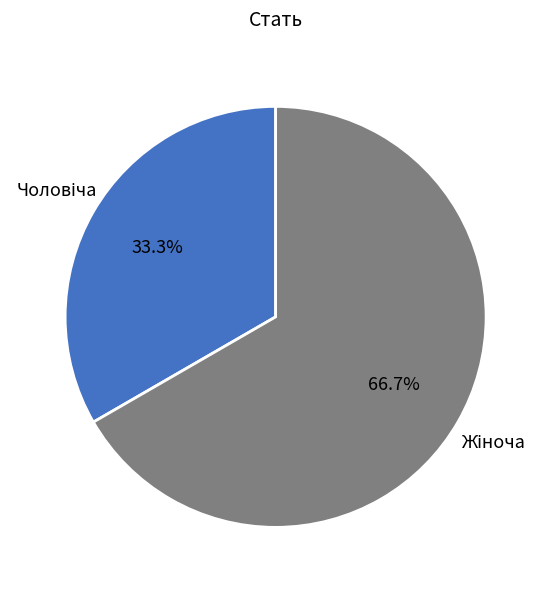

Is there a majority slice in this chart?

Yes